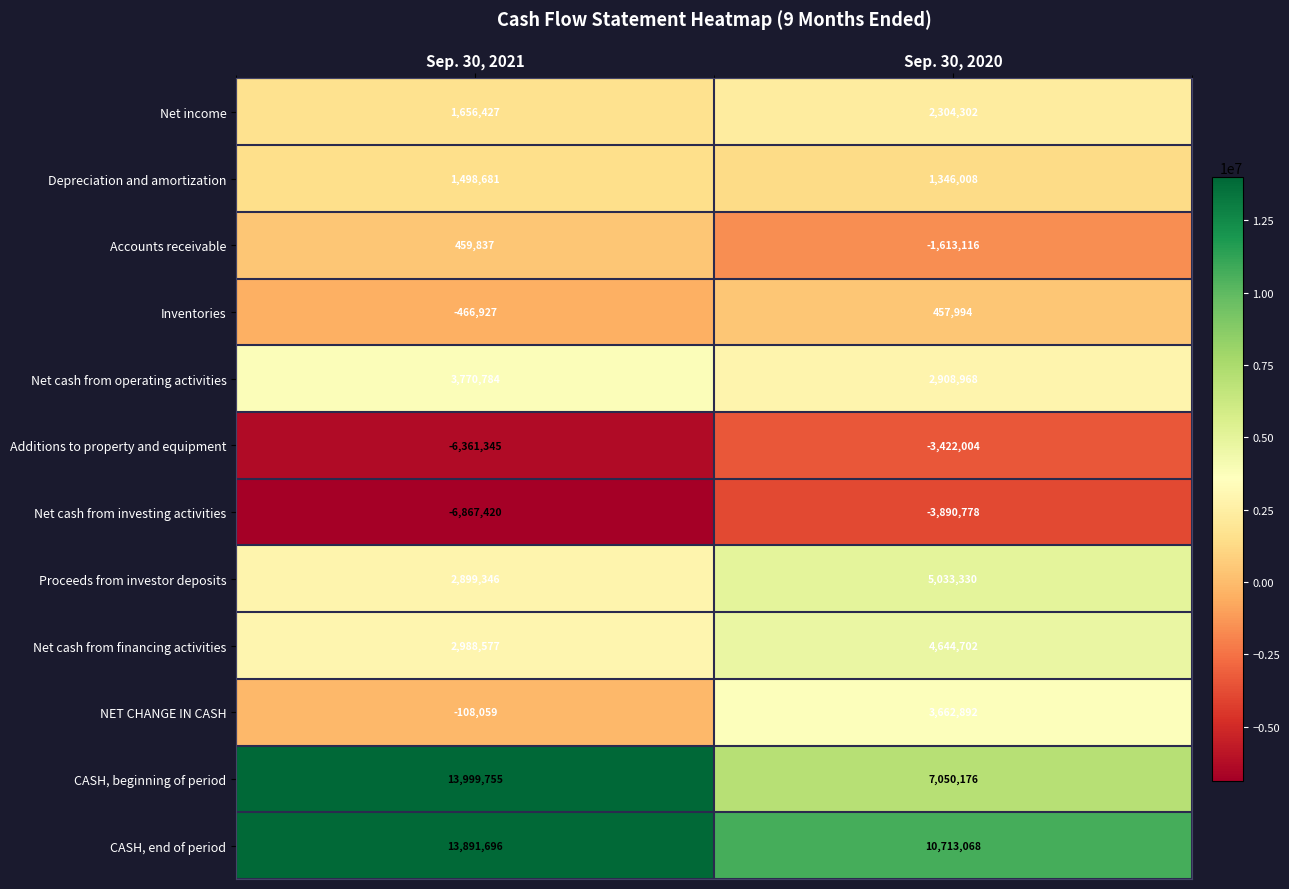

What is the difference between the maximum and minimum values in the Additions to property and equipment series?

2939341